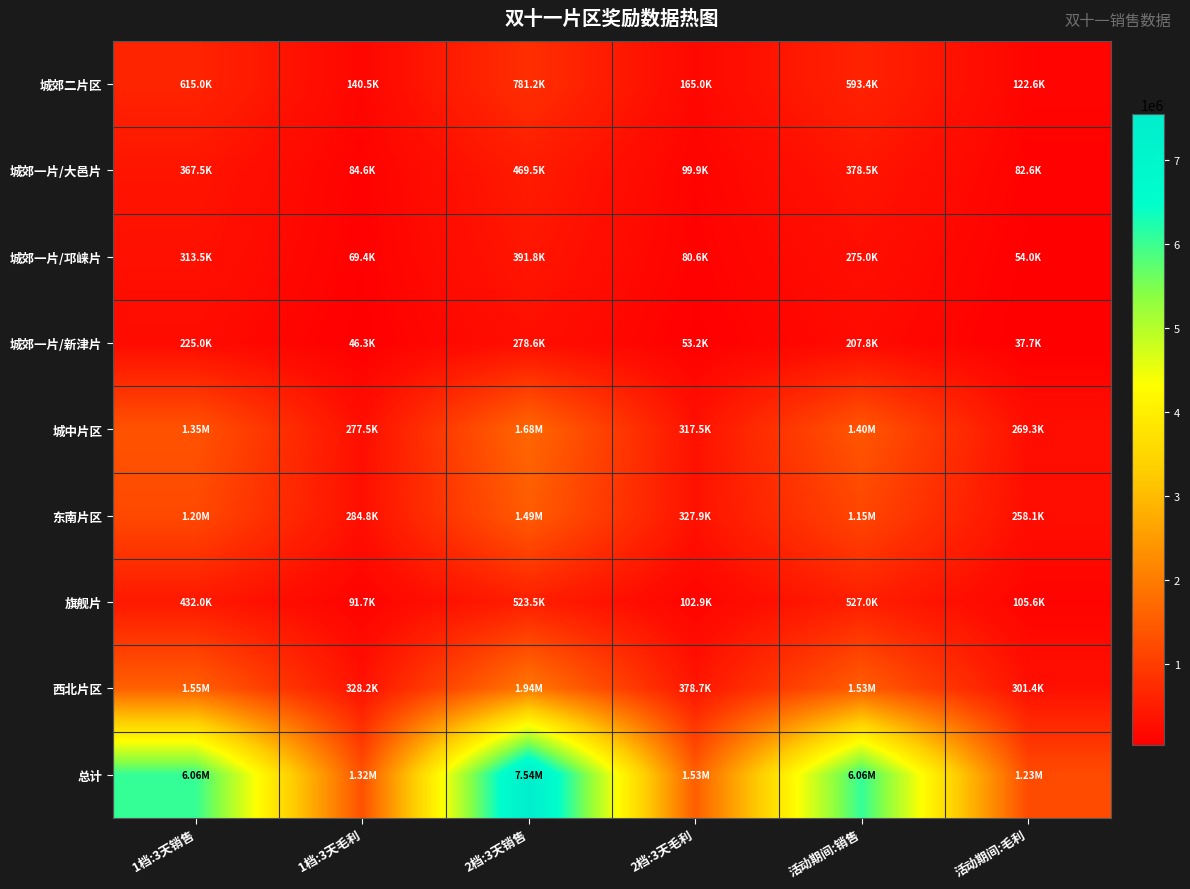

Reading left to right, list all the values displayed in this chart.

城郊二片区: 1档:3天销售=615000.0	1档:3天毛利=140546.7	2档:3天销售=781200.0	2档:3天毛利=165003.0	活动期间:销售=593386.4	活动期间:毛利=122578.3
城郊一片/大邑片: 1档:3天销售=367500.0	1档:3天毛利=84586.8	2档:3天销售=469500.0	2档:3天毛利=99894.4	活动期间:销售=378539.8	活动期间:毛利=82643.1
城郊一片/邛崃片: 1档:3天销售=313500.0	1档:3天毛利=69449.8	2档:3天销售=391800.0	2档:3天毛利=80615.8	活动期间:销售=275040.5	活动期间:毛利=54039.8
城郊一片/新津片: 1档:3天销售=225000.0	1档:3天毛利=46305.4	2档:3天销售=278625.0	2档:3天毛利=53243.7	活动期间:销售=207828.5	活动期间:毛利=37683.5
城中片区: 1档:3天销售=1354500.0	1档:3天毛利=277512.0	2档:3天销售=1675575.0	2档:3天毛利=317521.5	活动期间:销售=1404670.7	活动期间:毛利=269291.8
东南片区: 1档:3天销售=1195500.0	1档:3天毛利=284796.7	2档:3天销售=1487925.0	2档:3天毛利=327943.8	活动期间:销售=1148342.2	活动期间:毛利=258070.6
旗舰片: 1档:3天销售=432000.0	1档:3天毛利=91742.5	2档:3天销售=523500.0	2档:3天毛利=102872.1	活动期间:销售=526977.3	活动期间:毛利=105621.6
西北片区: 1档:3天销售=1552500.0	1档:3天毛利=328188.0	2档:3天销售=1935750.0	2档:3天毛利=378703.0	活动期间:销售=1527088.7	活动期间:毛利=301362.1
总计: 1档:3天销售=6055500.0	1档:3天毛利=1323127.9	2档:3天销售=7543875.0	2档:3天毛利=1525797.3	活动期间:销售=6061874.1	活动期间:毛利=1231290.7